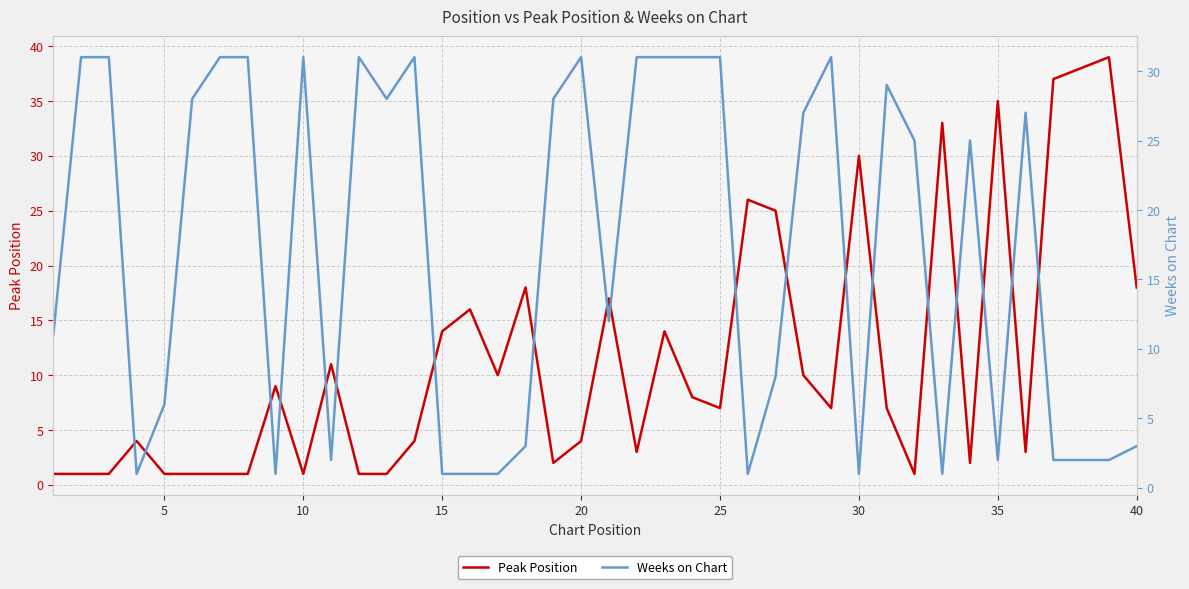

In Peak Position, how many points are higher than both neighbors (excluding endpoints)?

12